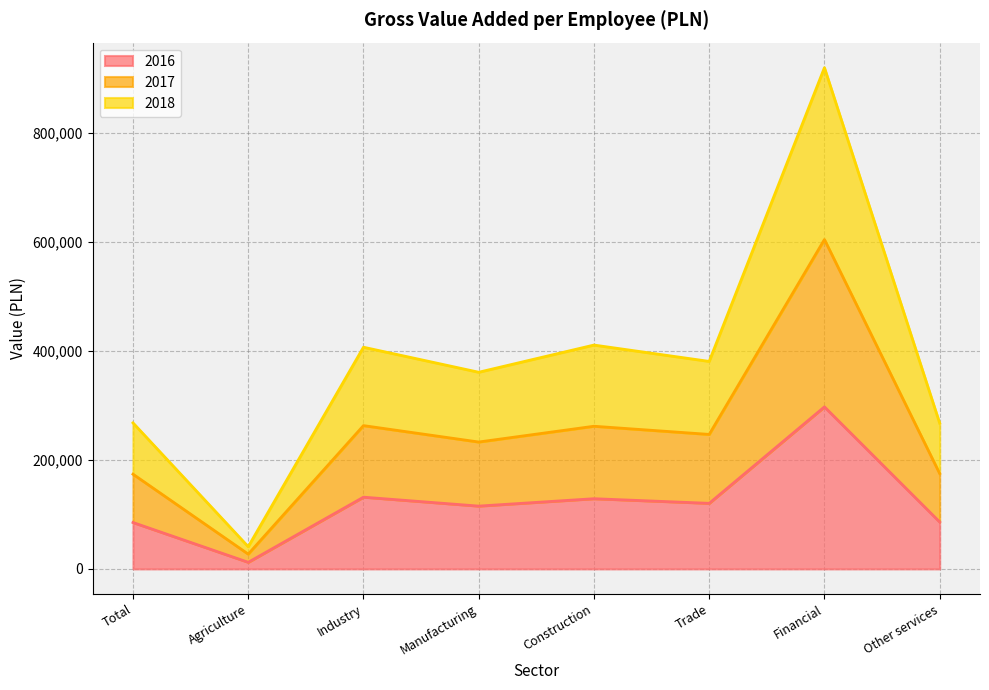

True or false: 2018 and 2017 cross at least once.

False